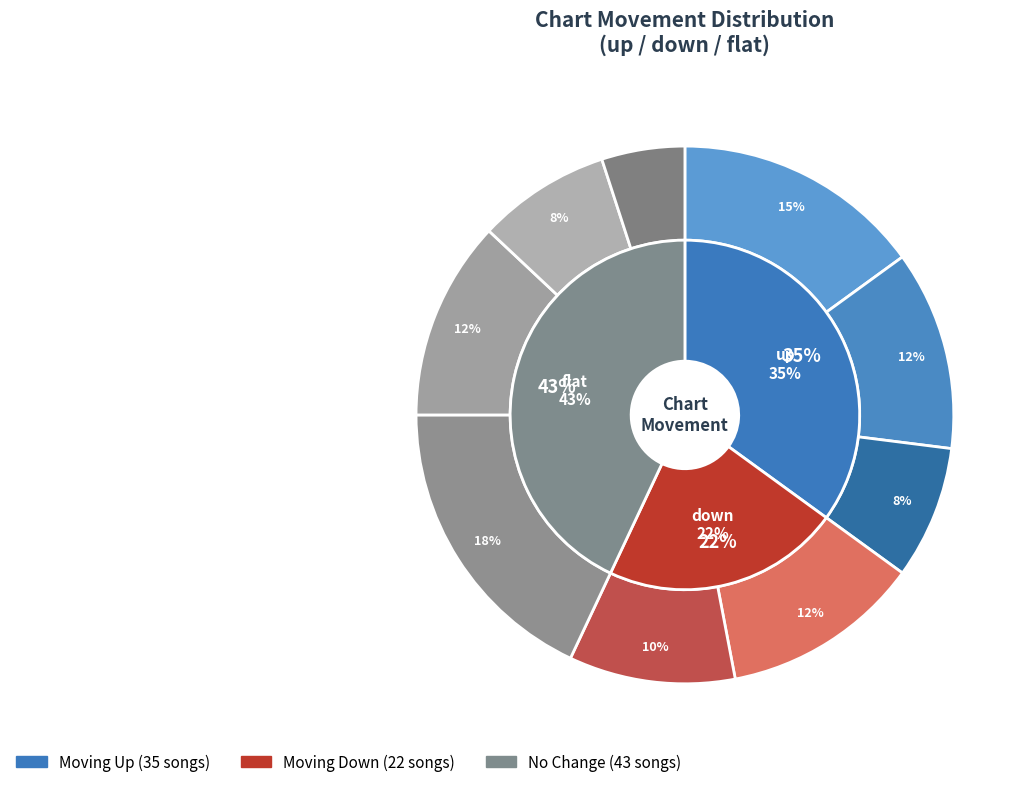

How many slices are in this pie chart?

3